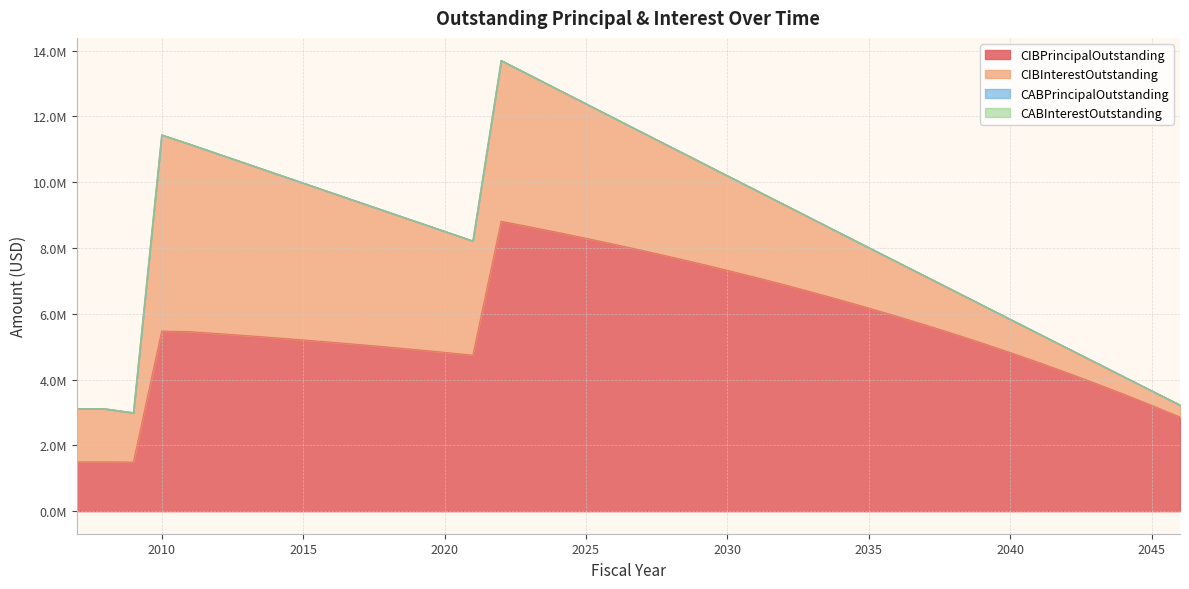

Reading left to right, extract all data points from this chart.

CIBPrincipalOutstanding: 1500000.0	1500000.0	1492000.0	5475000.0	5457000.0	5398000.0	5337000.0	5273000.0	5206000.0	5136000.0	5064000.0	4989000.0	4910000.0	4828000.0	4742000.0	8812000.0	8645000.0	8473000.0	8296000.0	8113000.0	7924000.0	7729000.0	7529000.0	7321000.0	7107000.0	6885000.0	6655000.0	6418000.0	6173000.0	5921000.0	5660000.0	5390000.0	5110000.0	4820000.0	4521000.0	4211000.0	3891000.0	3559000.0	3216000.0	2862000.0
CIBInterestOutstanding: 1612450.0	1612450.0	1501057.5	5964194.2	5697722.5	5462079.4	5229038.1	4998706.9	4771215.6	4546694.4	4325251.9	4106996.9	3892081.2	3680656.9	3472875.6	4889258.1	4617096.2	4350383.8	4089311.9	3834080.6	3584911.2	3342025.0	3105635.0	2875997.5	2653376.9	2438038.1	2230276.9	2030379.4	1838632.5	1655323.1	1480759.4	1315280.0	1159258.1	1013088.8	877132.5	751784.4	637461.2	534588.8	443614.4	364976.9
CABPrincipalOutstanding: 0.0	0.0	0.0	0.0	0.0	0.0	0.0	0.0	0.0	0.0	0.0	0.0	0.0	0.0	0.0	0.0	0.0	0.0	0.0	0.0	0.0	0.0	0.0	0.0	0.0	0.0	0.0	0.0	0.0	0.0	0.0	0.0	0.0	0.0	0.0	0.0	0.0	0.0	0.0	0.0
CABInterestOutstanding: 0.0	0.0	0.0	0.0	0.0	0.0	0.0	0.0	0.0	0.0	0.0	0.0	0.0	0.0	0.0	0.0	0.0	0.0	0.0	0.0	0.0	0.0	0.0	0.0	0.0	0.0	0.0	0.0	0.0	0.0	0.0	0.0	0.0	0.0	0.0	0.0	0.0	0.0	0.0	0.0